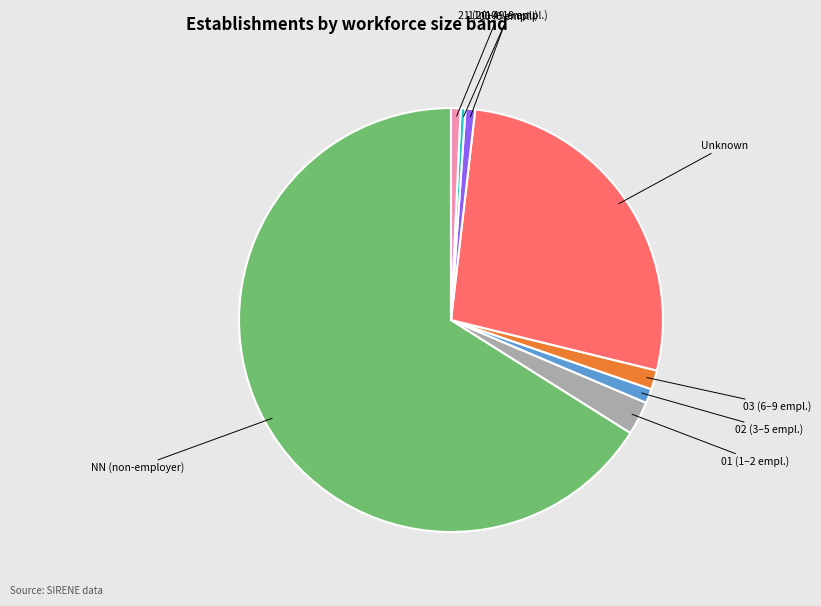

Is there a majority slice in this chart?

Yes